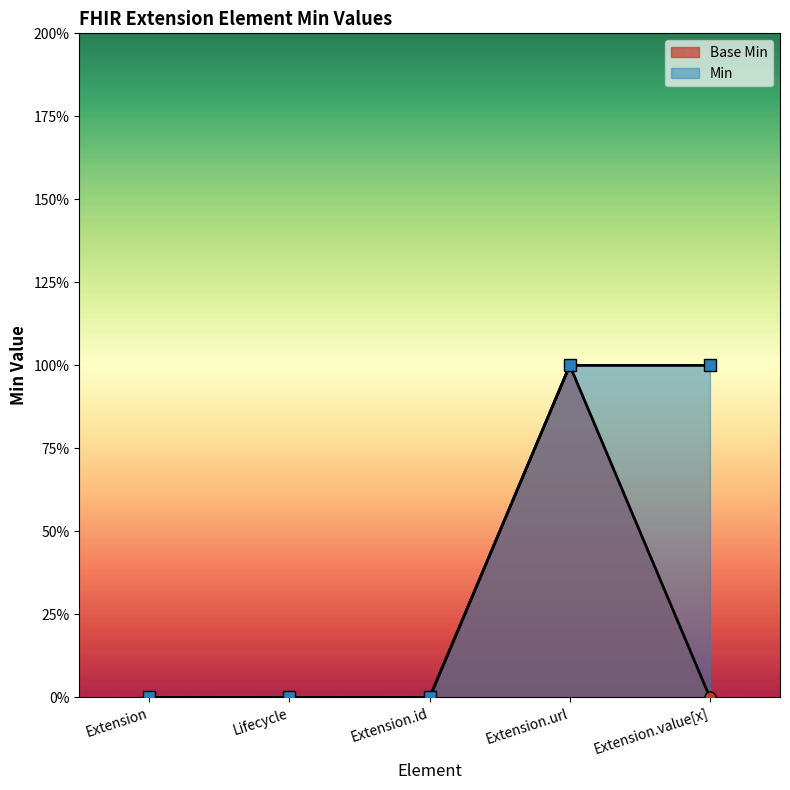

How many lines are shown in the chart?

1